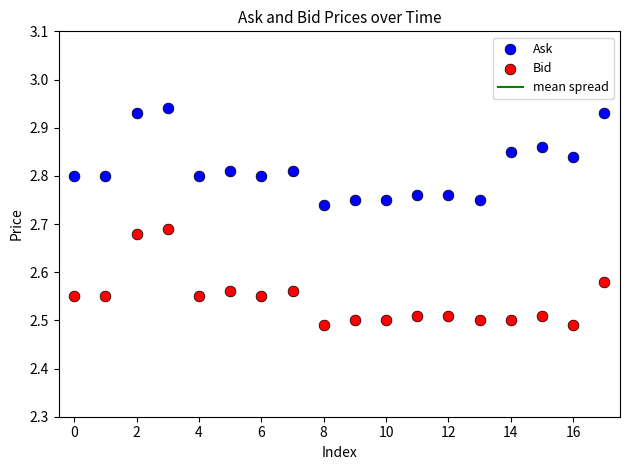

Which series contains the lowest Y value?

Bid